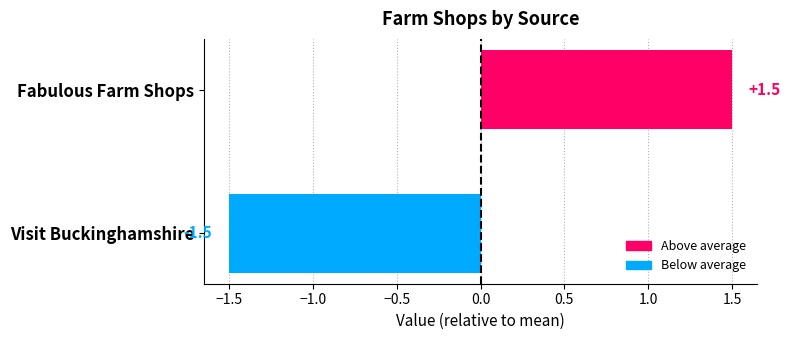

Which label corresponds to the largest value in the chart?

Fabulous Farm Shops